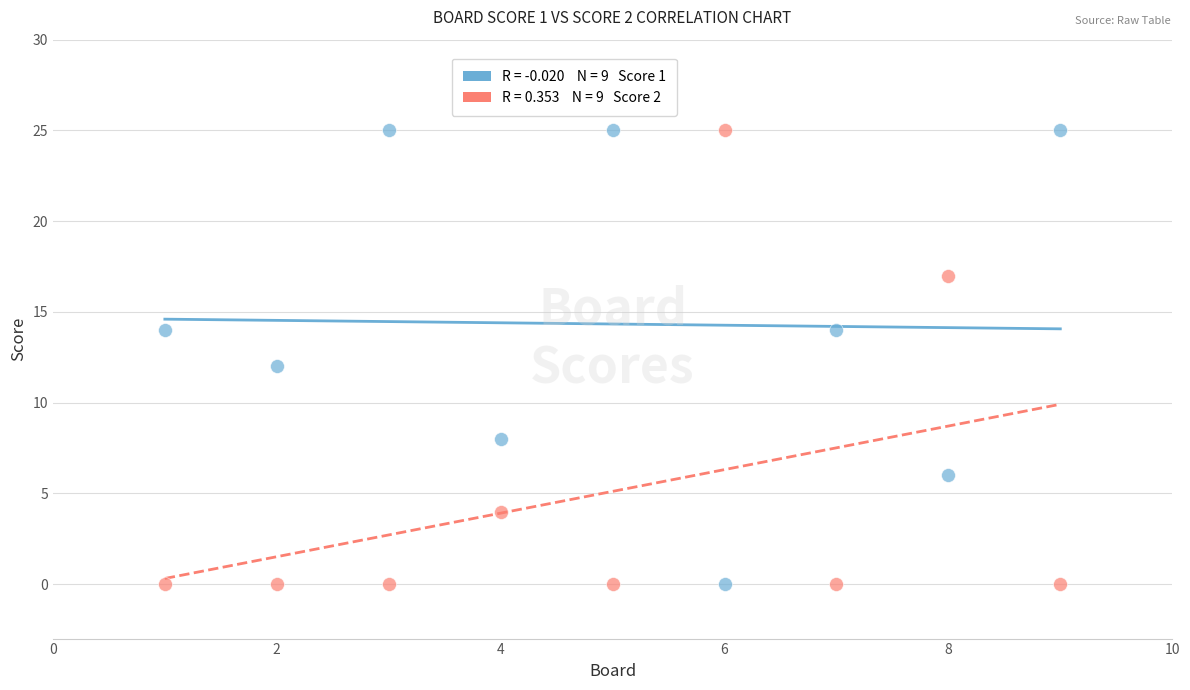

Across all data points, what is the range of Y values (max minus min)?

25